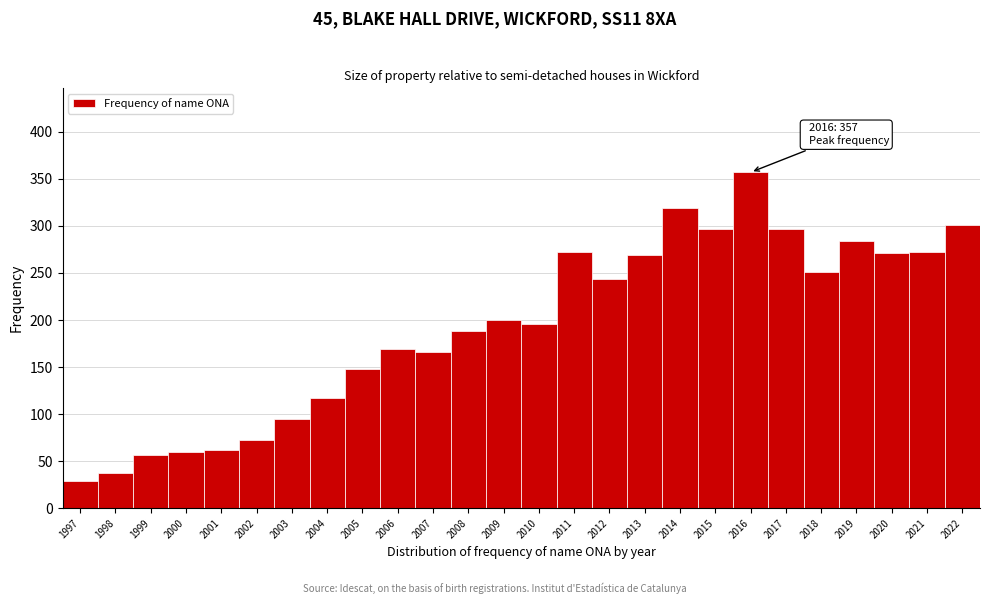

The chart shows a value of 473 at 2015. True or false?

False